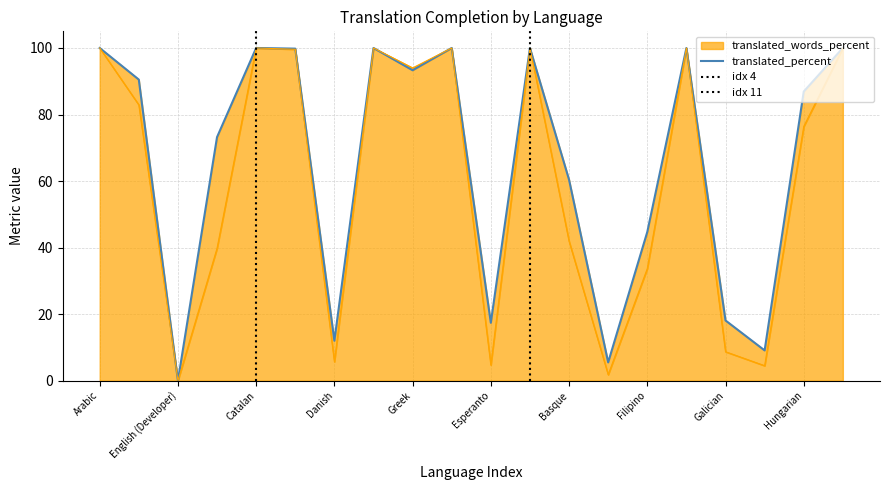

True or false: translated_words_percent and translated_percent cross at least once.

False